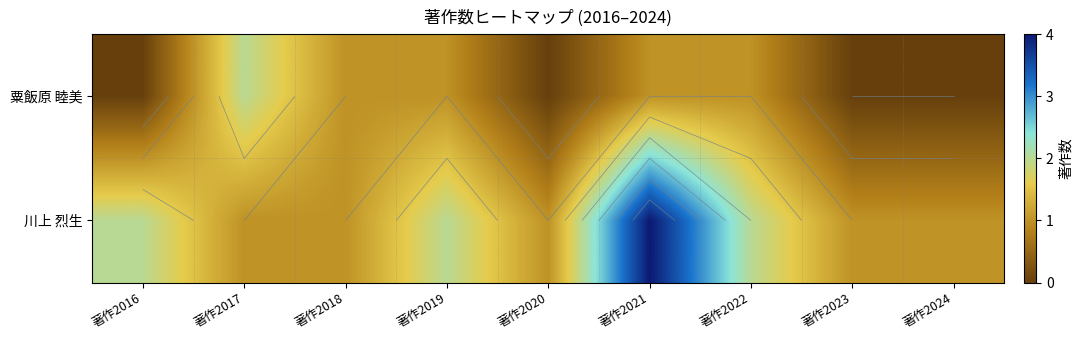

How many 粟飯原 睦美 values are between 0 and 1?

8